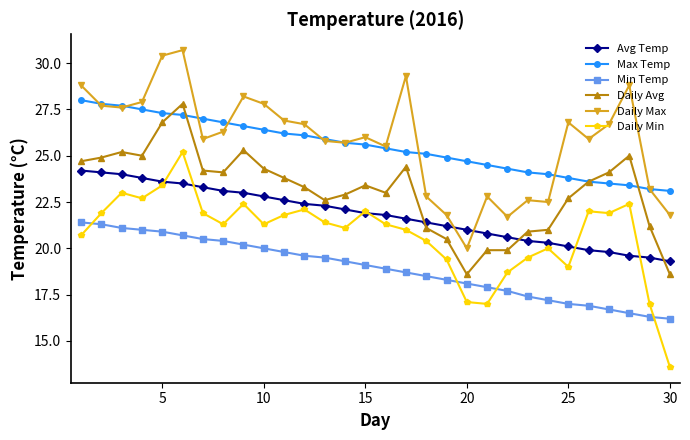

At how many categories does at least one series exceed 19?

30